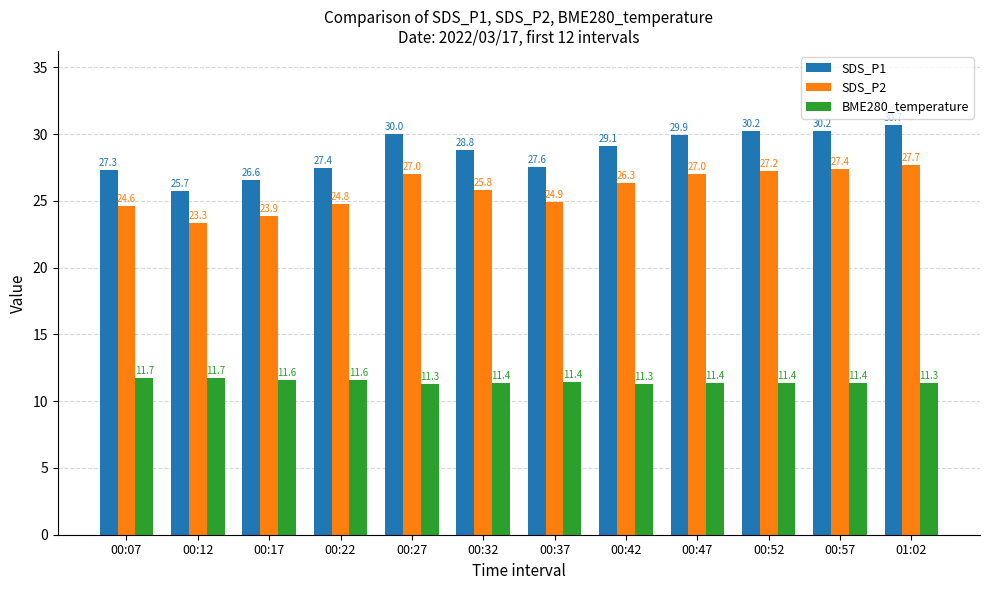

What are all the series names shown in the legend?

SDS_P1, SDS_P2, BME280_temperature